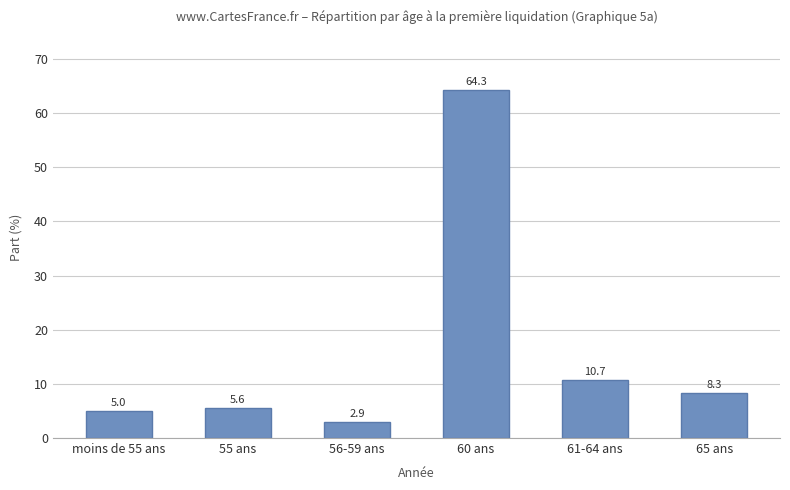

Rank the categories by value from highest to lowest.

60 ans, 61-64 ans, 65 ans, 55 ans, moins de 55 ans, 56-59 ans